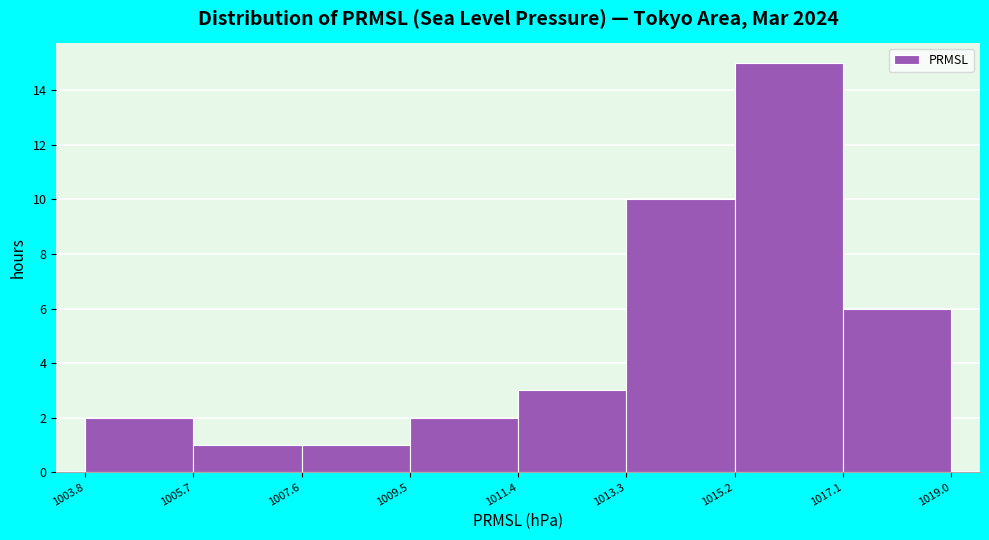

How tall is the bar that spans 1007.6 to 1009.5 on the x-axis? The values are not printed on the chart, so give them approximately, as read against the axis.

1